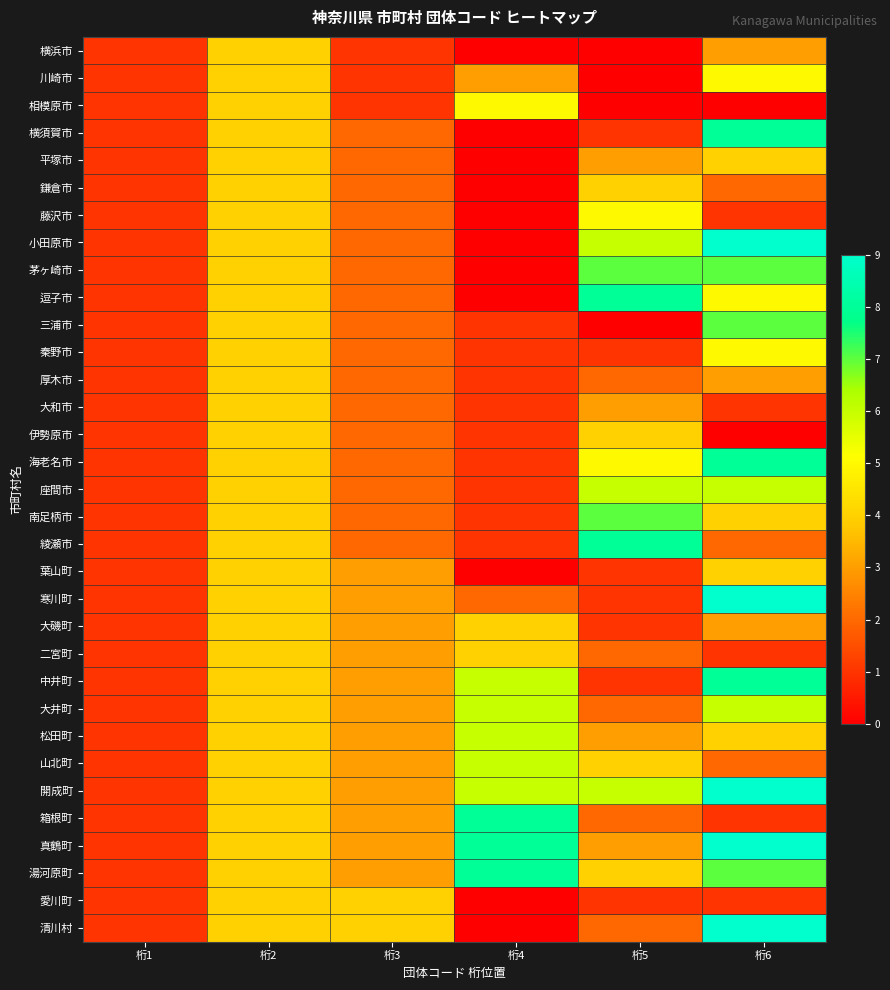

Count the number of categories in the chart.

6